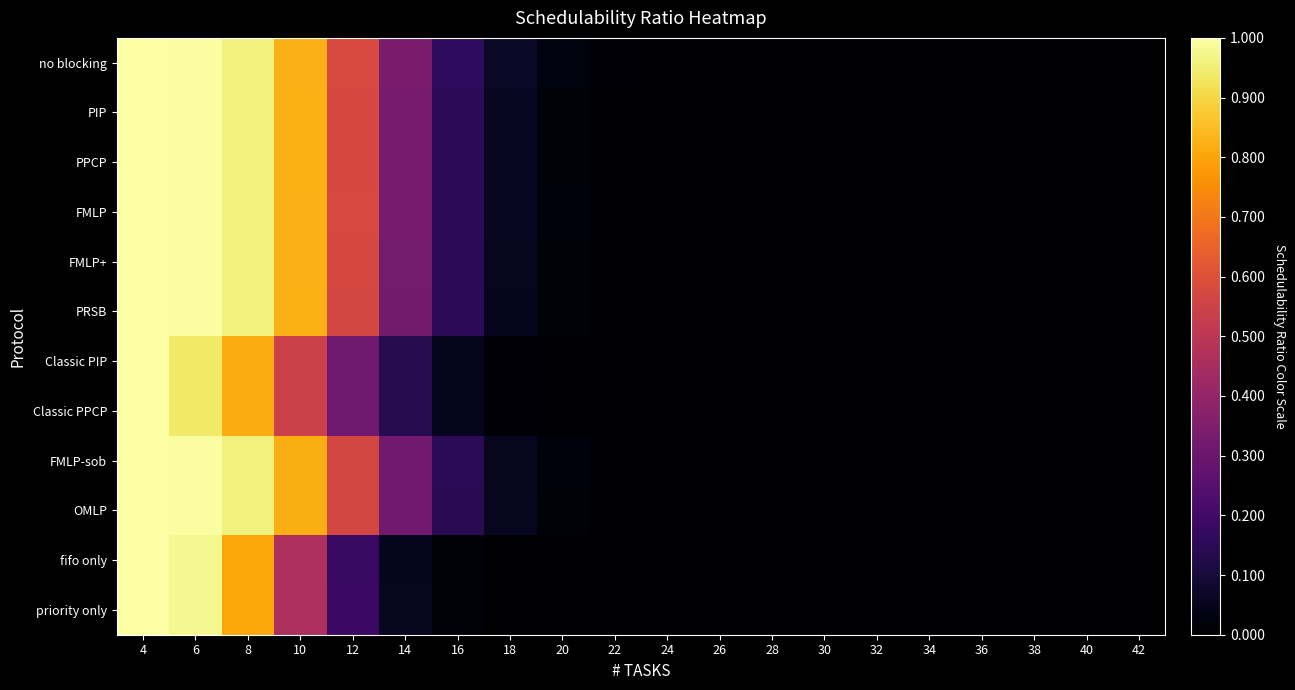

Which series has the widest spread of values?

no blocking